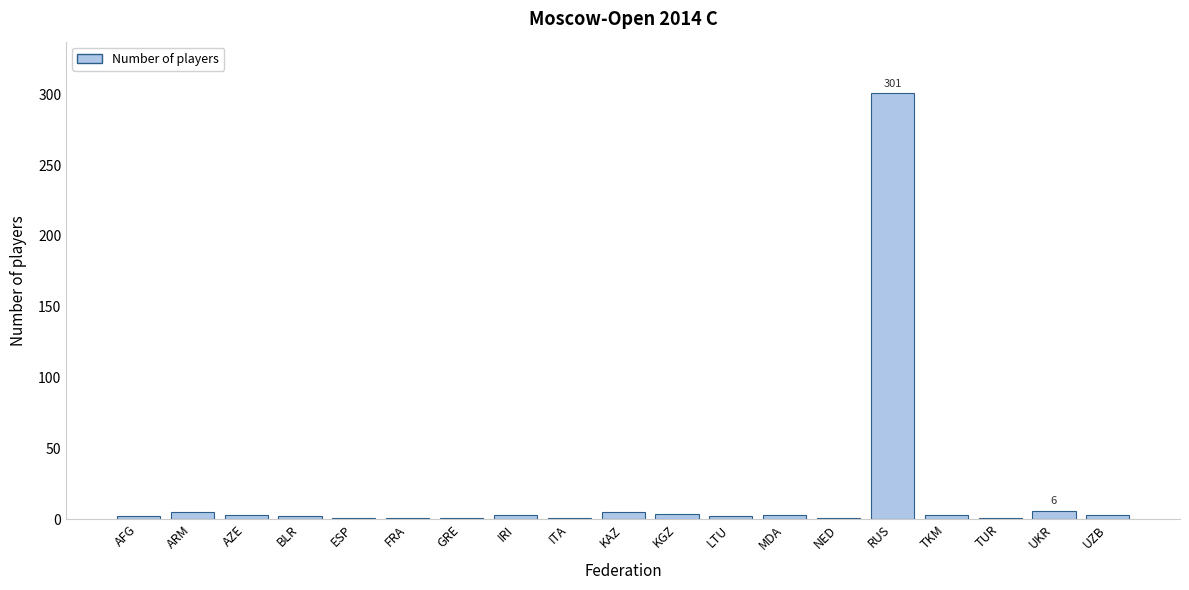

What is the greatest value displayed?

301